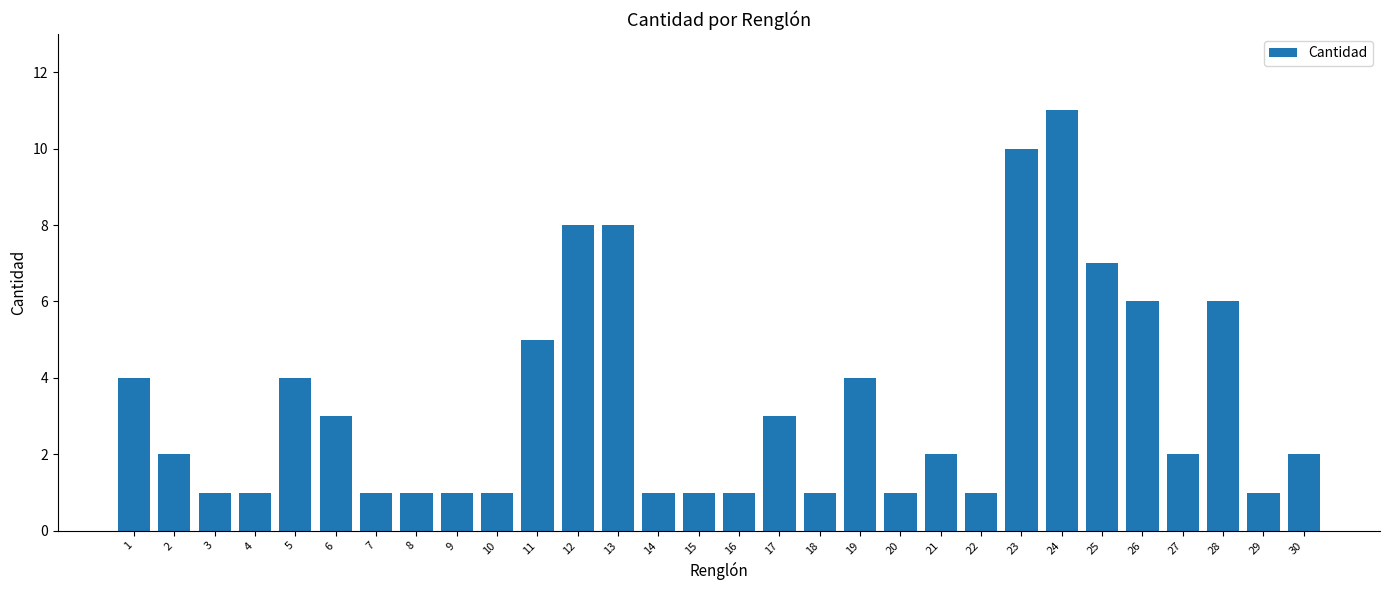

The chart shows a value of 3 at 19. True or false?

False